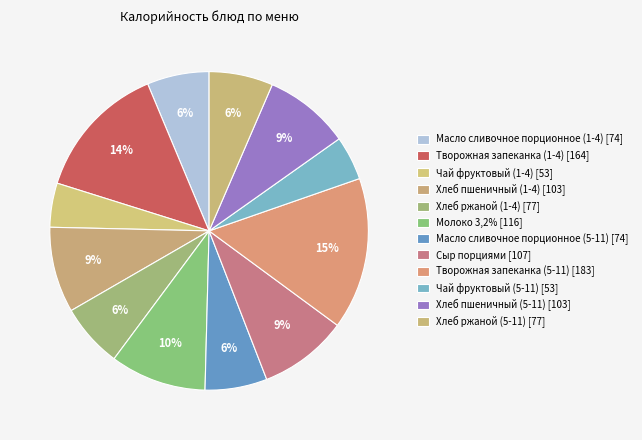

Rank the categories by value from lowest to highest.

Чай фруктовый (1-4), Чай фруктовый (5-11), Масло сливочное порционное (1-4), Масло сливочное порционное (5-11), Хлеб ржаной (1-4), Хлеб ржаной (5-11), Хлеб пшеничный (1-4), Хлеб пшеничный (5-11), Сыр порциями, Молоко 3,2%, Творожная запеканка (1-4), Творожная запеканка (5-11)